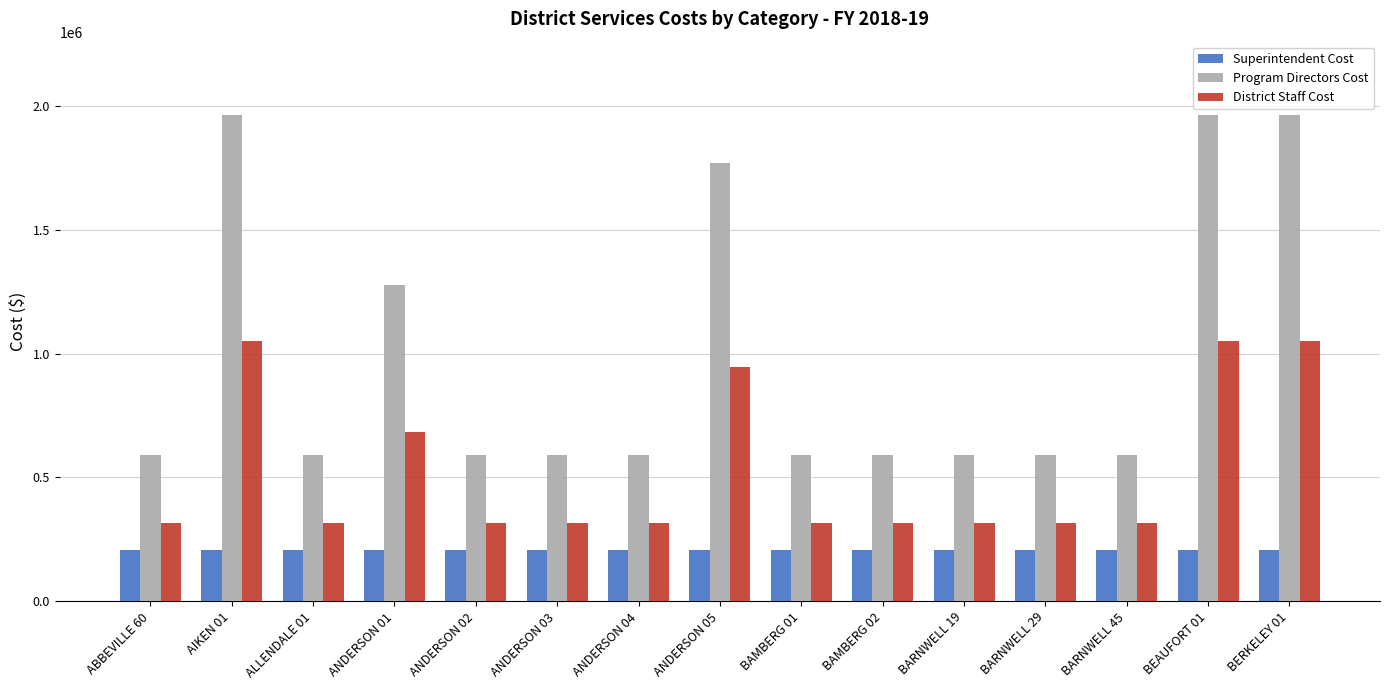

What is the highest value of the District Staff Cost series?

1050936.1